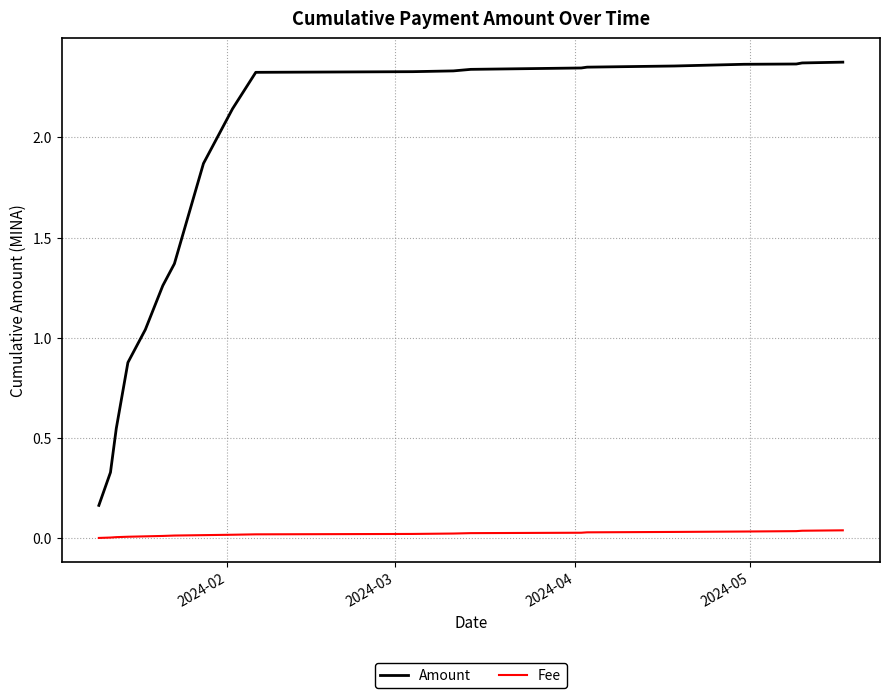

True or false: Amount and Fee intersect in this chart.

False